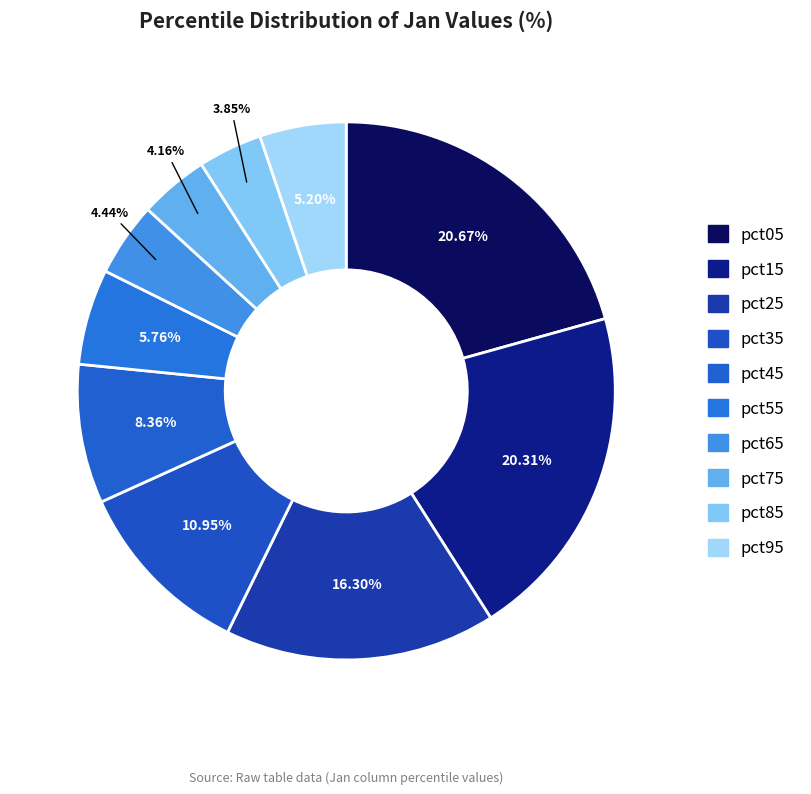

What percentage is the pct85 slice, to the nearest percent?

4%